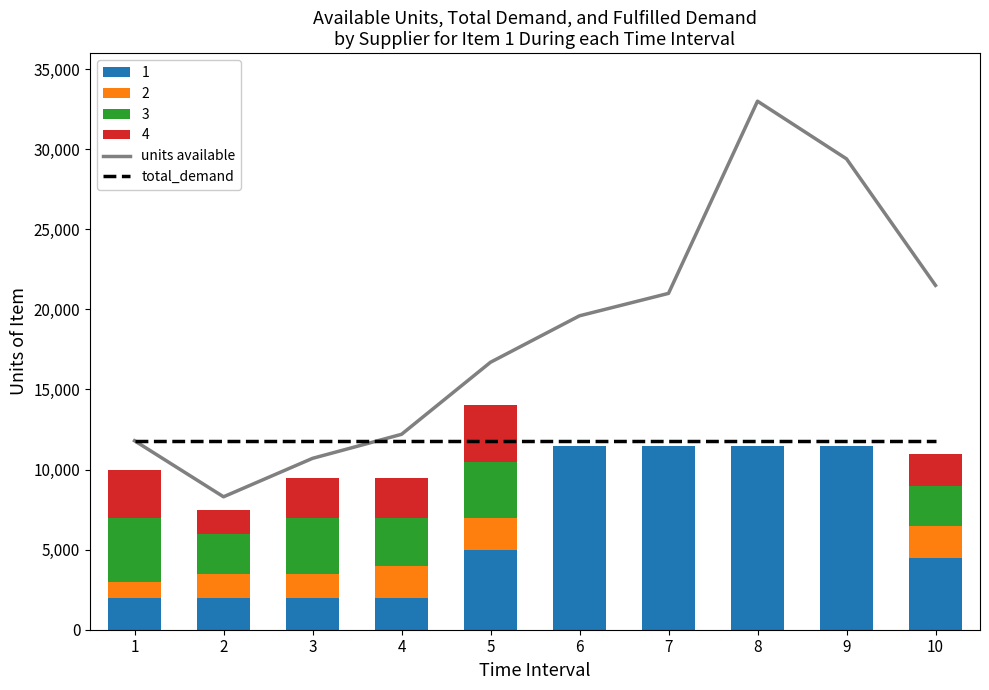

The value of total_demand at 5 is 19811. True or false?

False